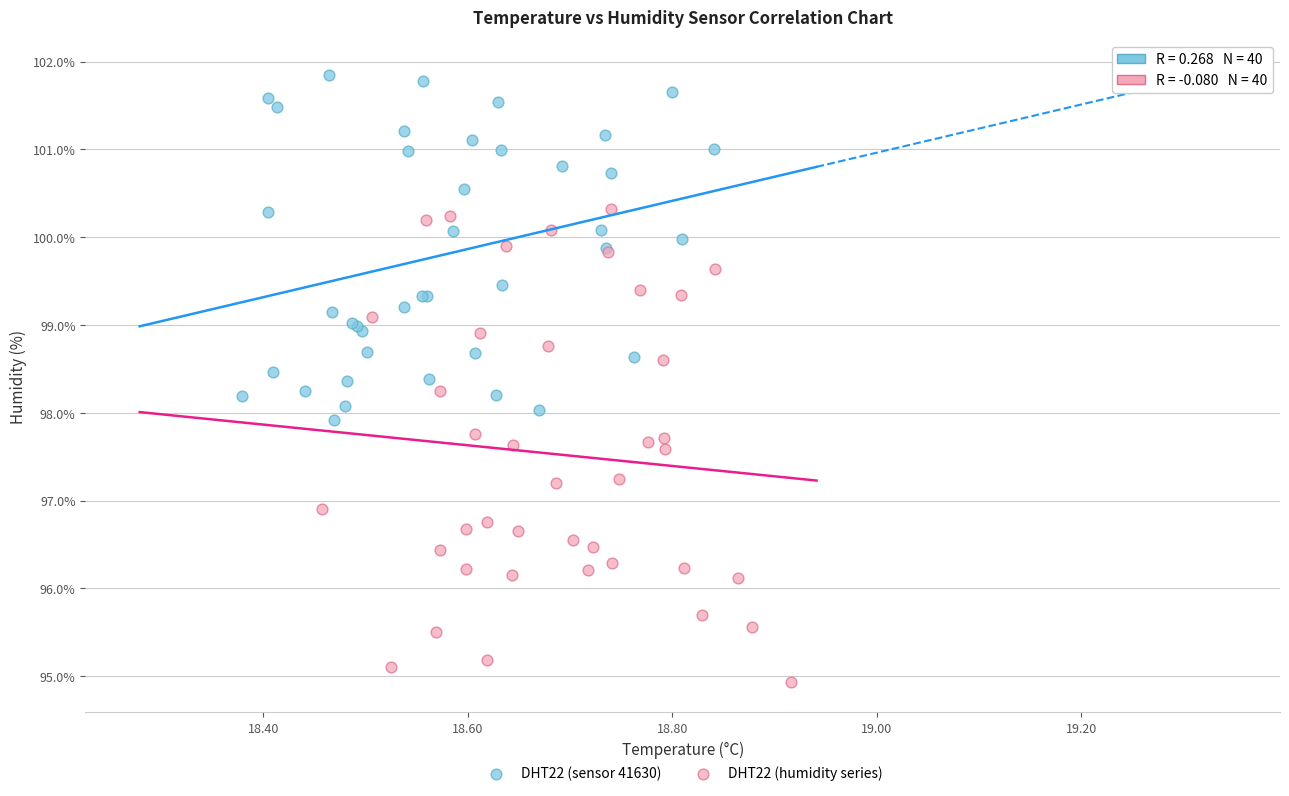

Which series reaches the maximum Y coordinate?

DHT22 (sensor 41630)